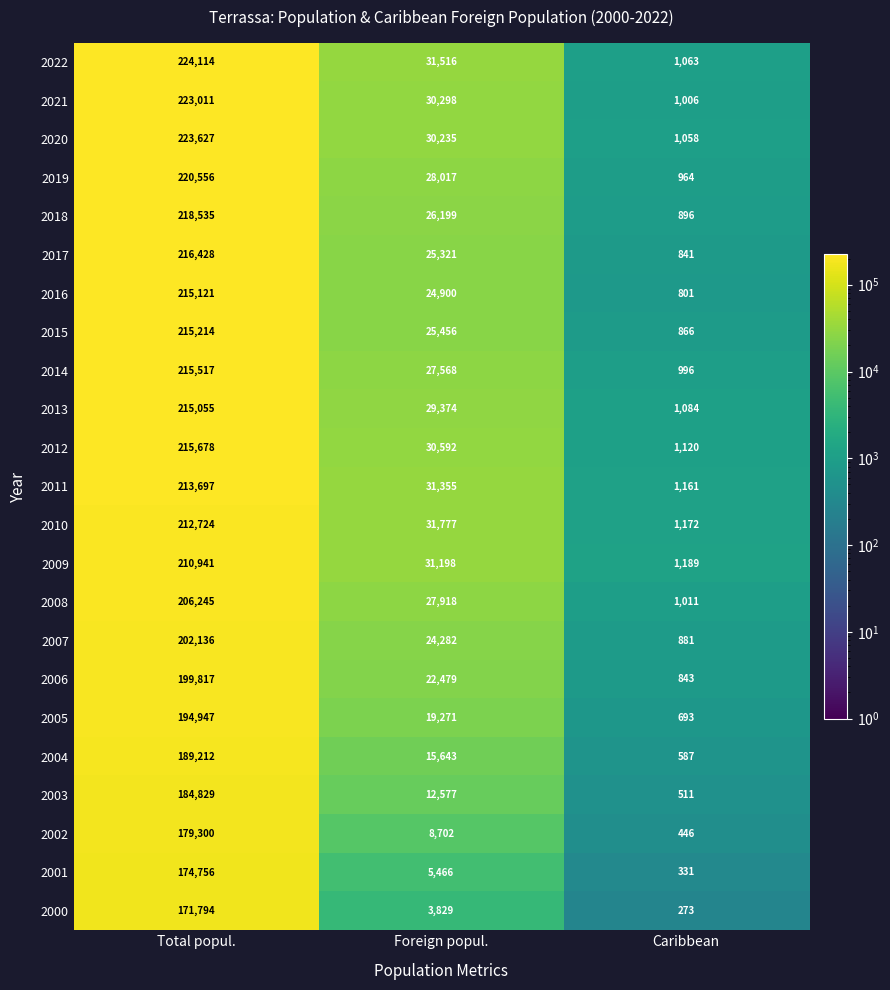

The 2019 series shows 964 at Caribbean. True or false?

True